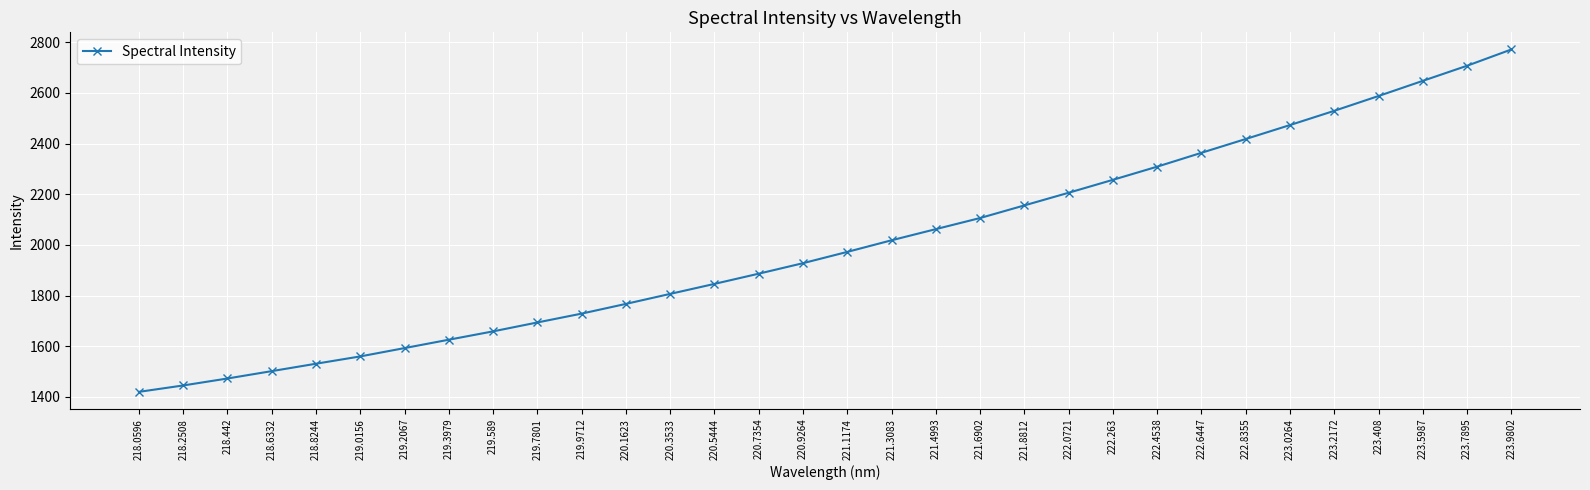

What is the value of the 21st point from the left?

2155.7